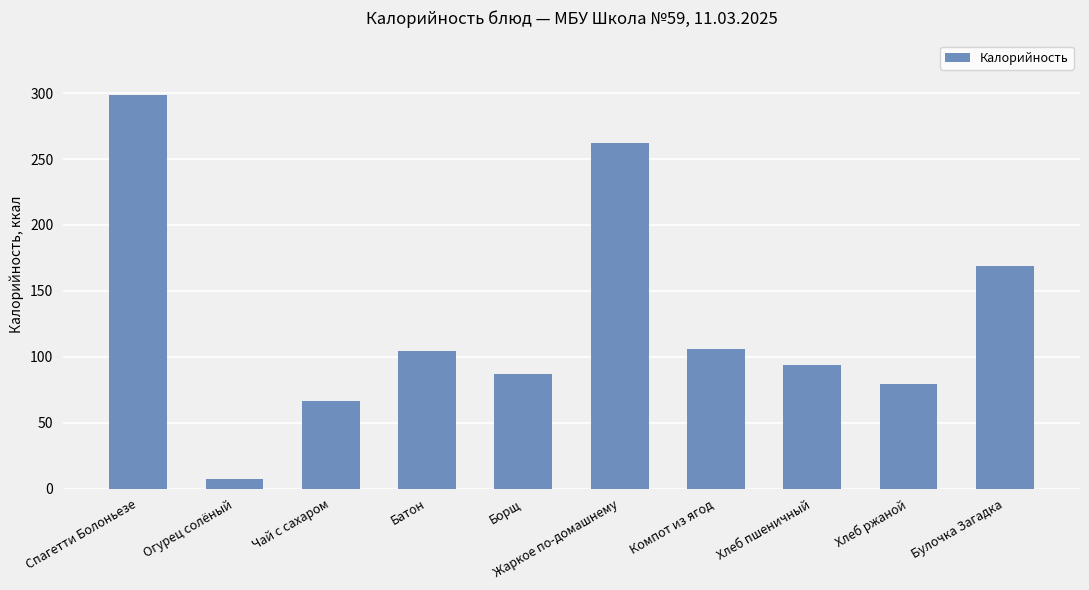

Which has a higher value, Компот из ягод or Хлеб пшеничный?

Компот из ягод